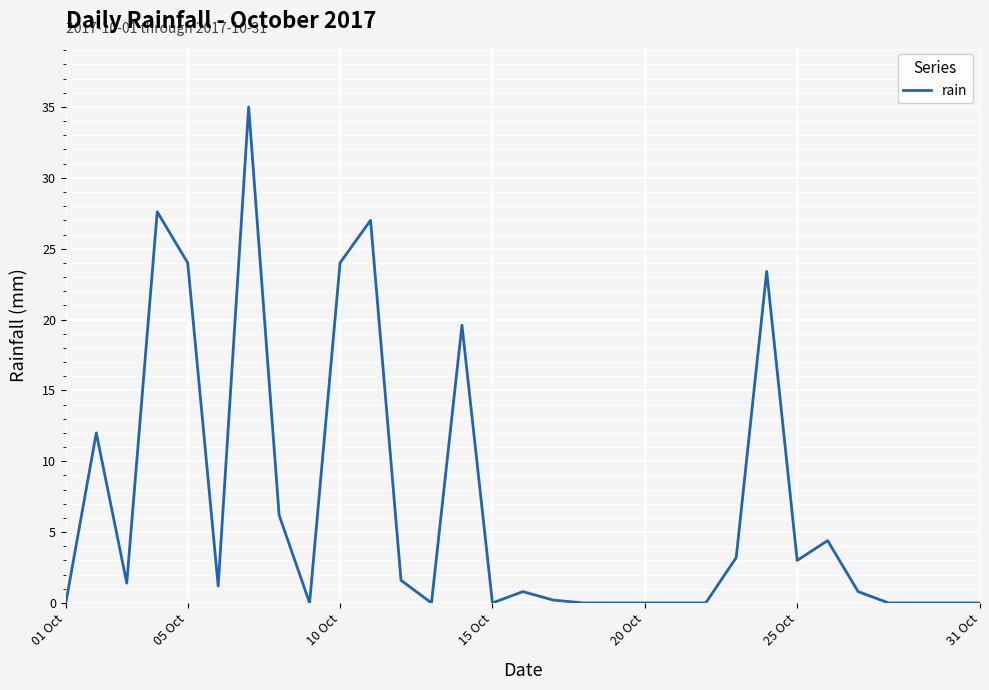

What is the greatest value displayed?

35.0